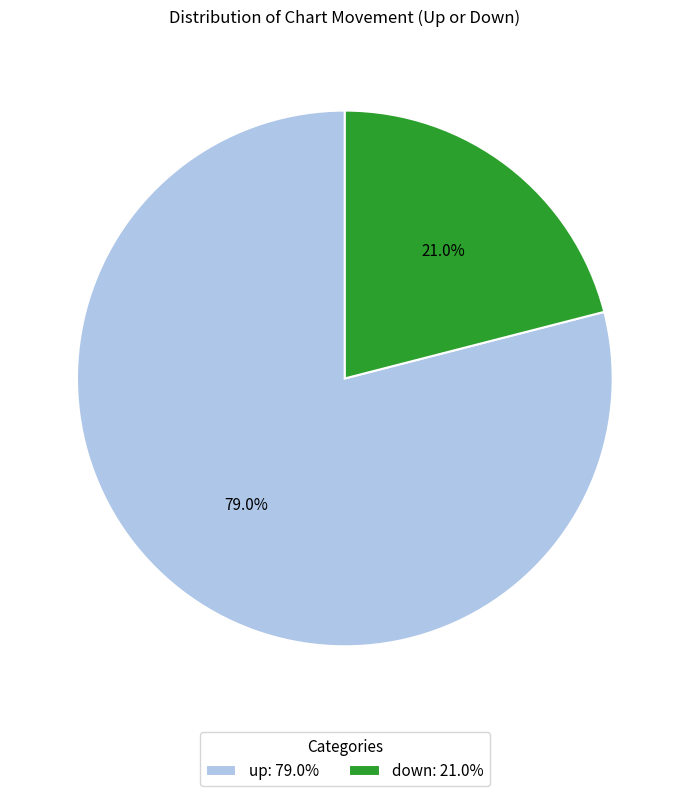

Which has a higher value, up or down?

up